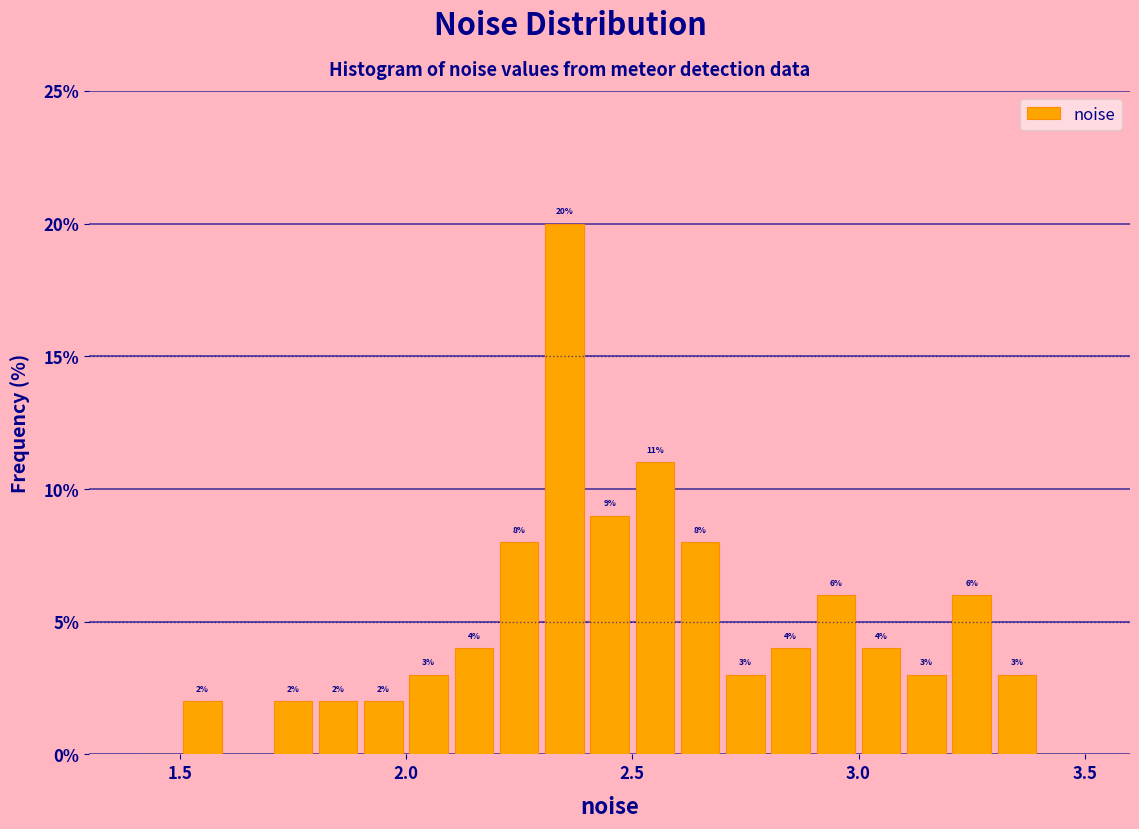

Around what value on the x-axis is the tallest bar? Give the approximate position of its centre, as read against the axis.

2.35